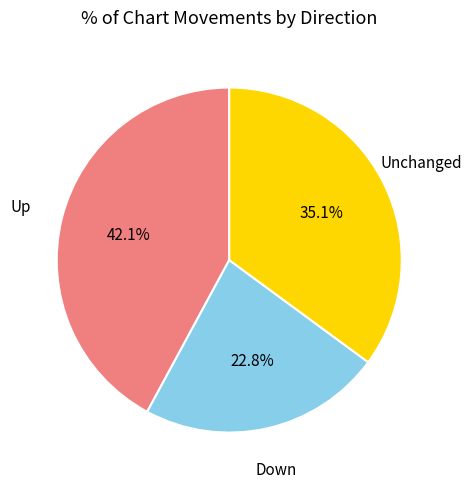

Is there any slice that represents more than half of the pie?

No